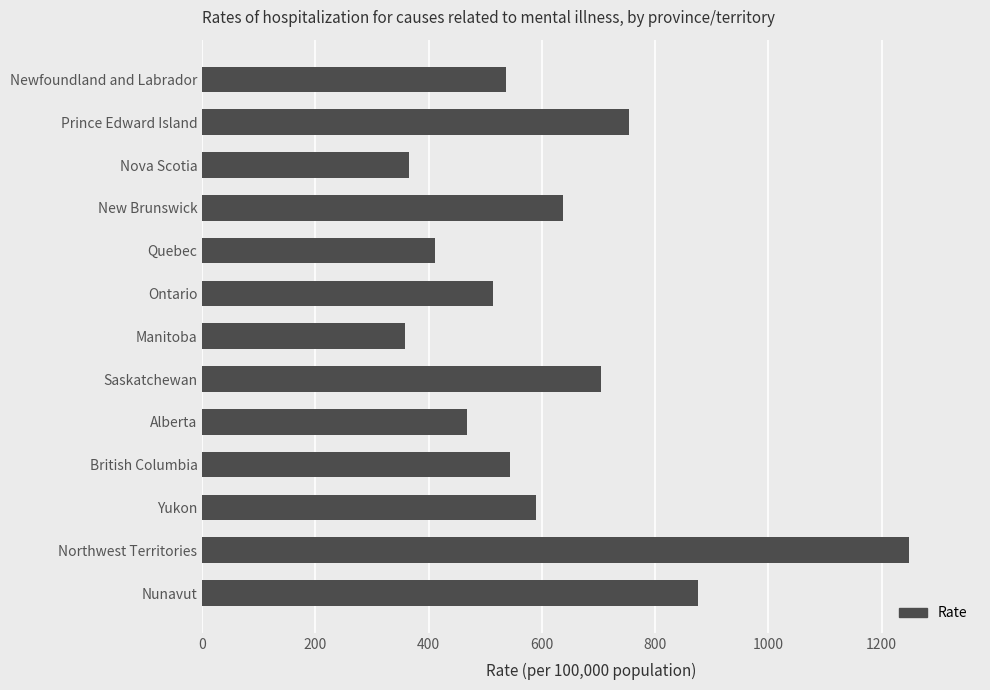

What is the sum of all values?

8008